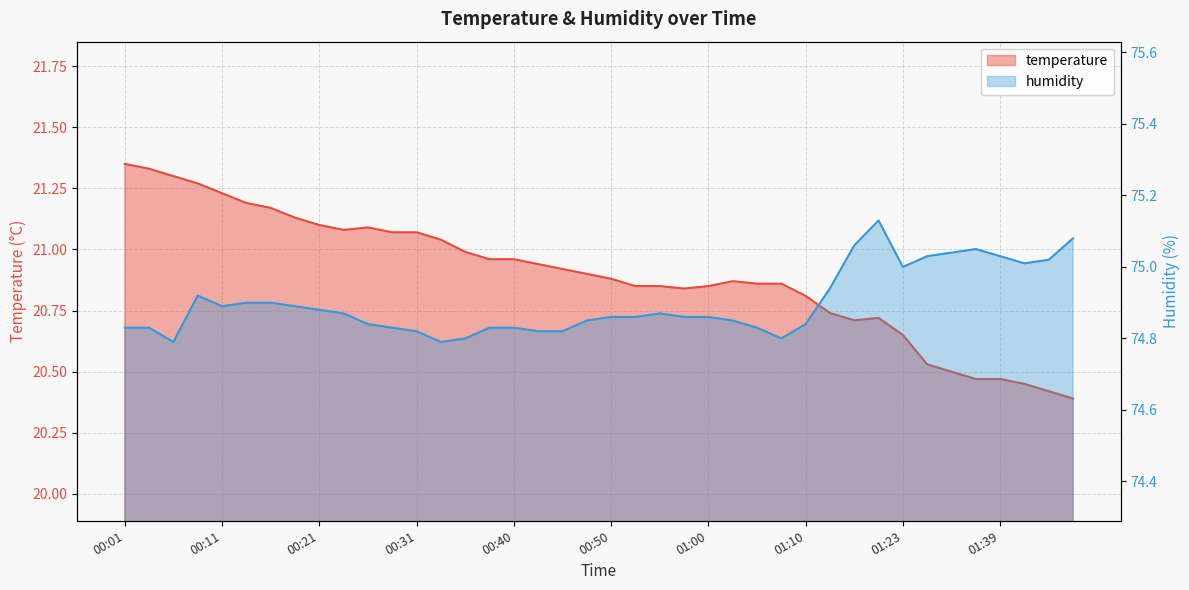

What is the label of the 16th point from the left?

00:38